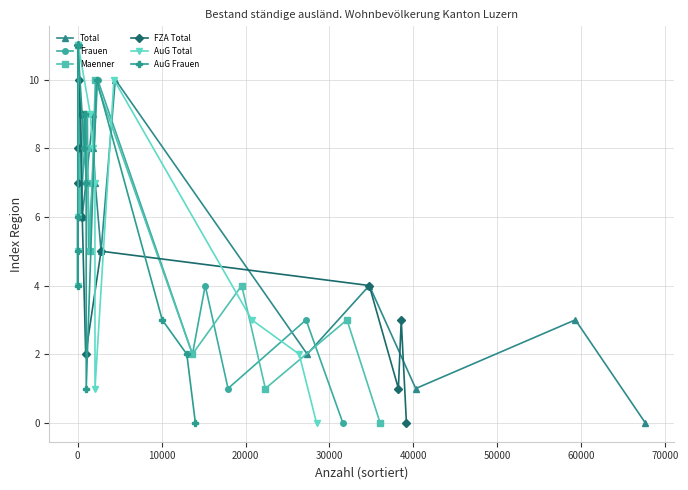

At how many categories does at least one series exceed 1?

11